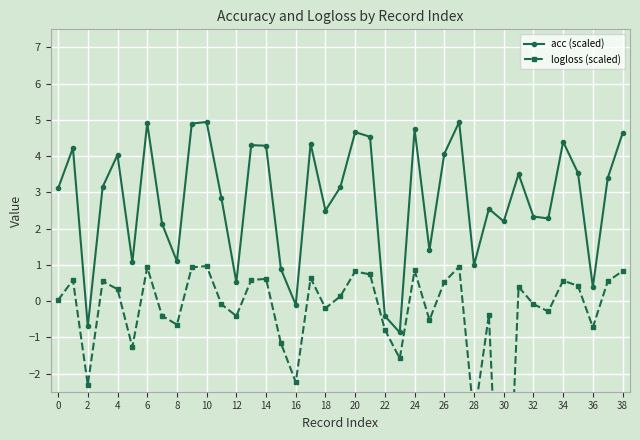

How many interior local valleys does the acc (scaled) series have?

12